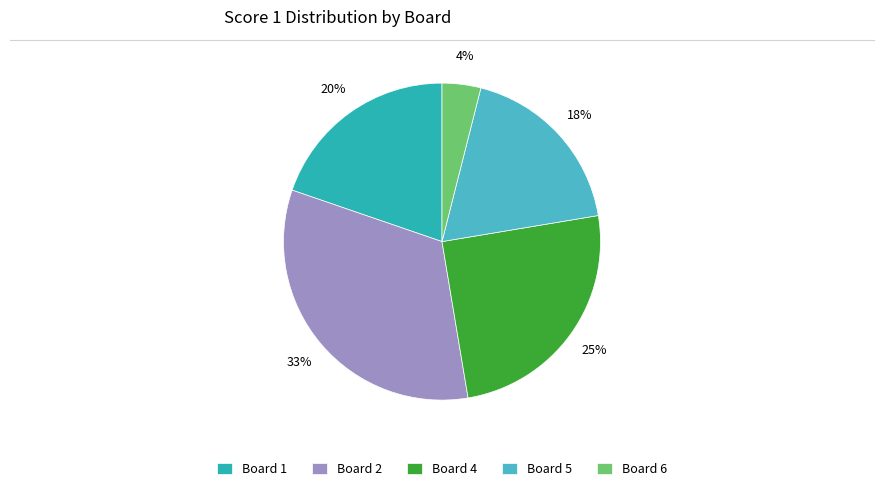

How many segments does this pie chart have?

5